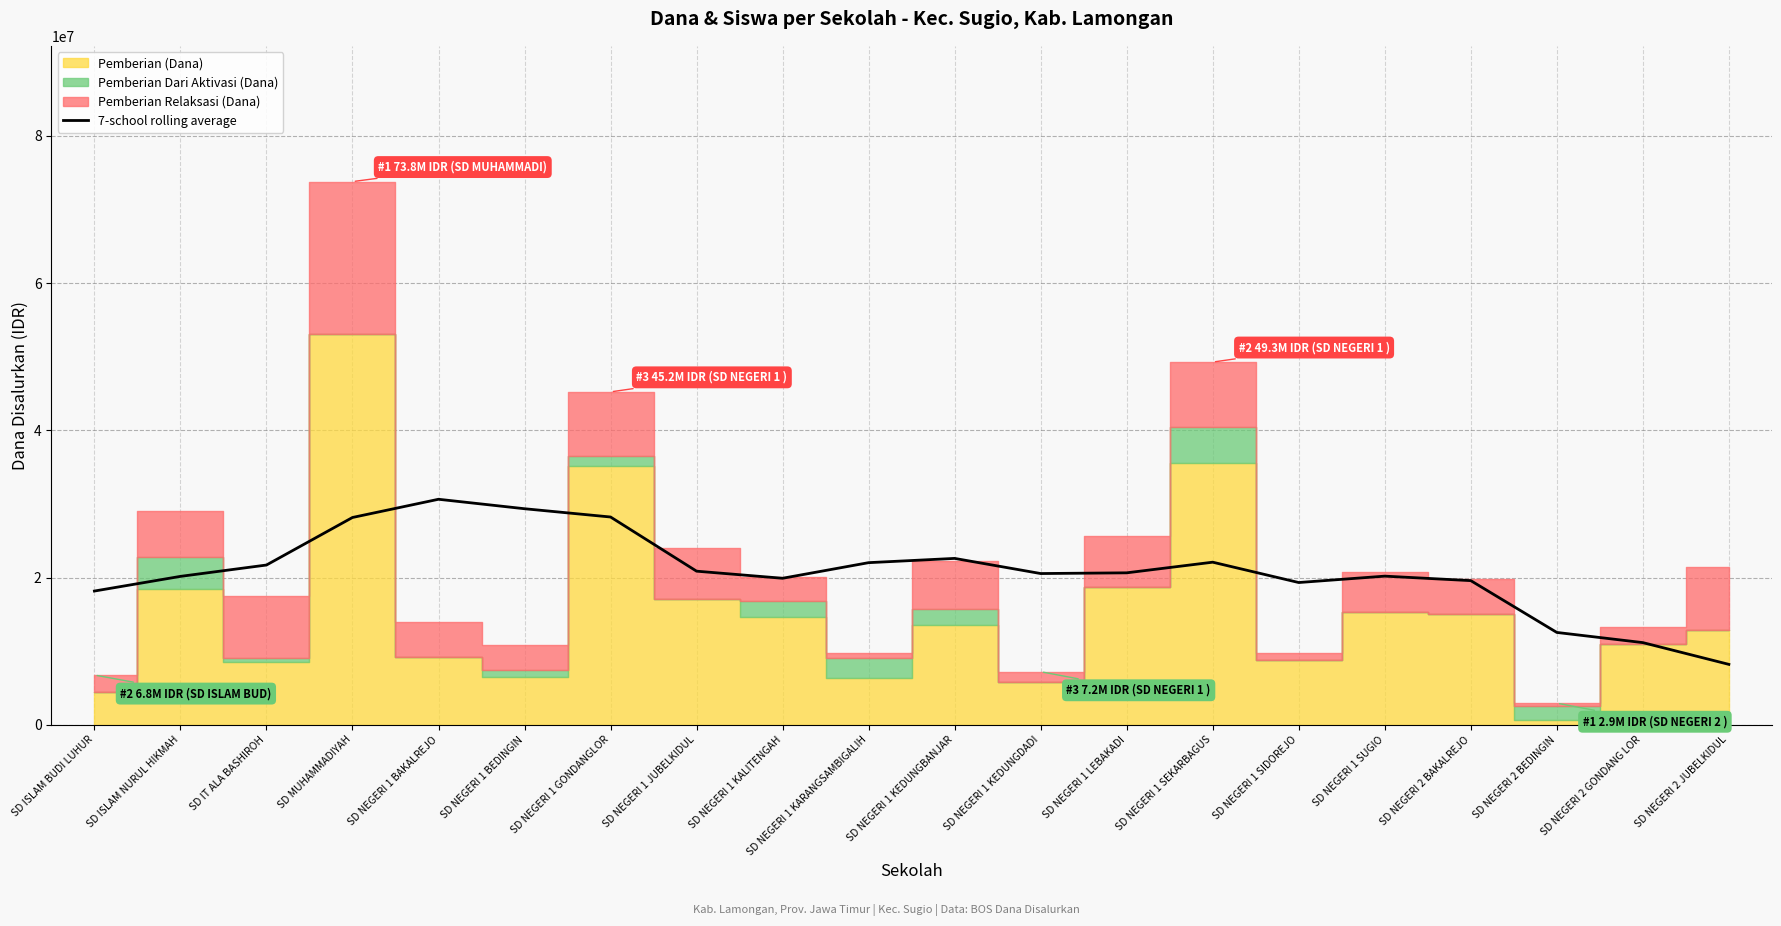

What is the sum of all values?

415960714.3